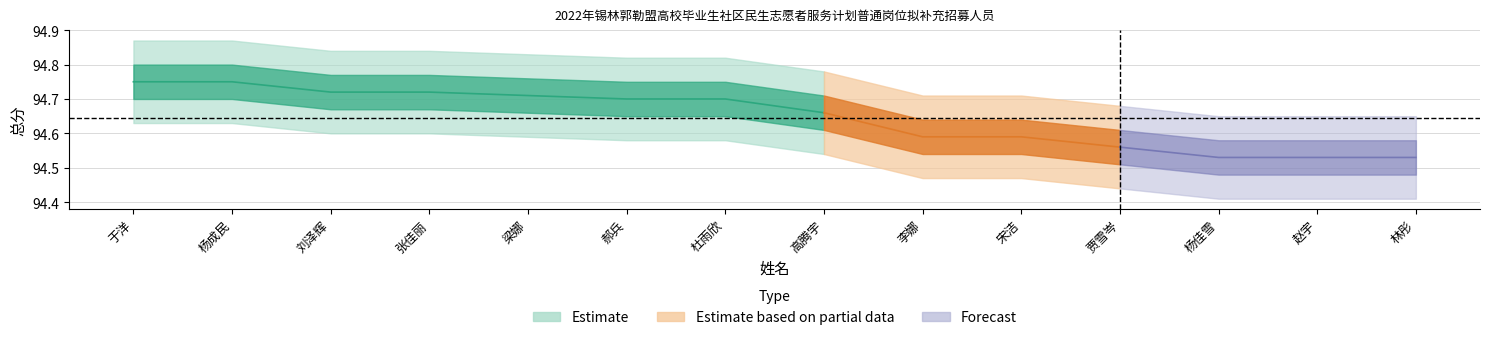

What is the sum of the 序号 values at 杨成民 and 于洋?

3.0